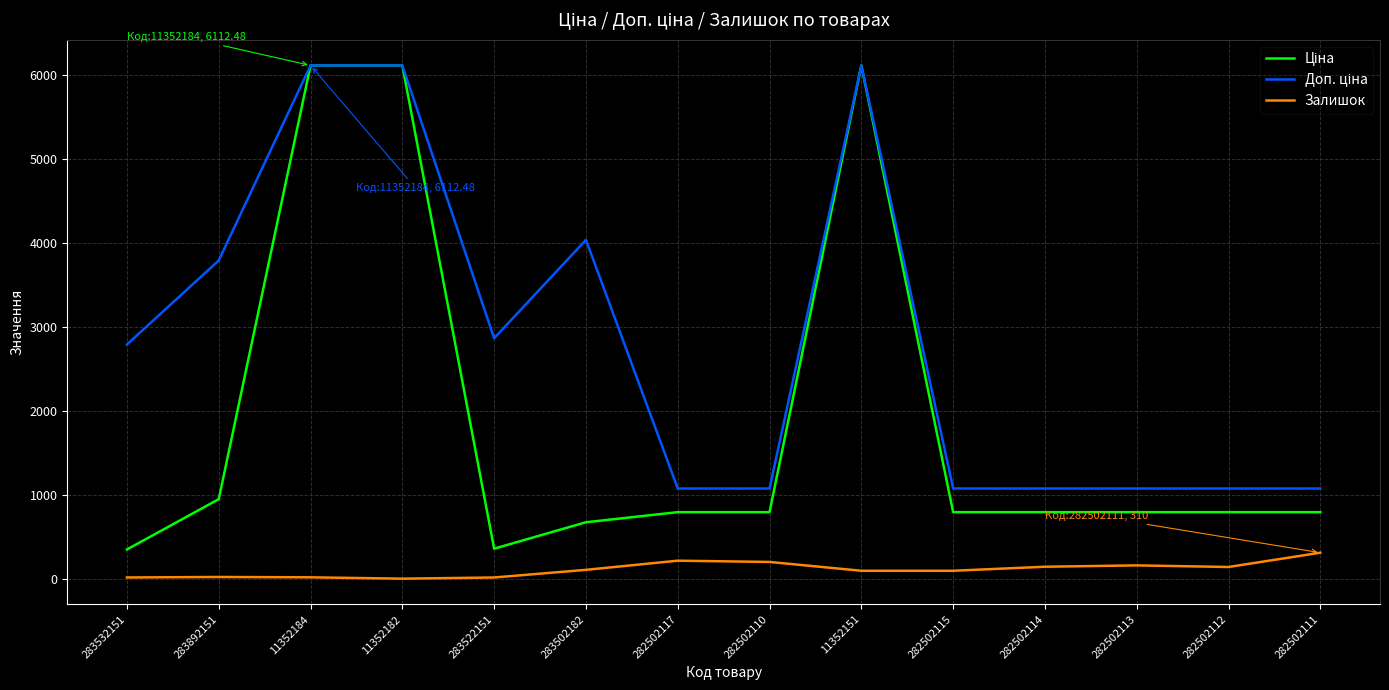

How many series are shown in this chart?

3